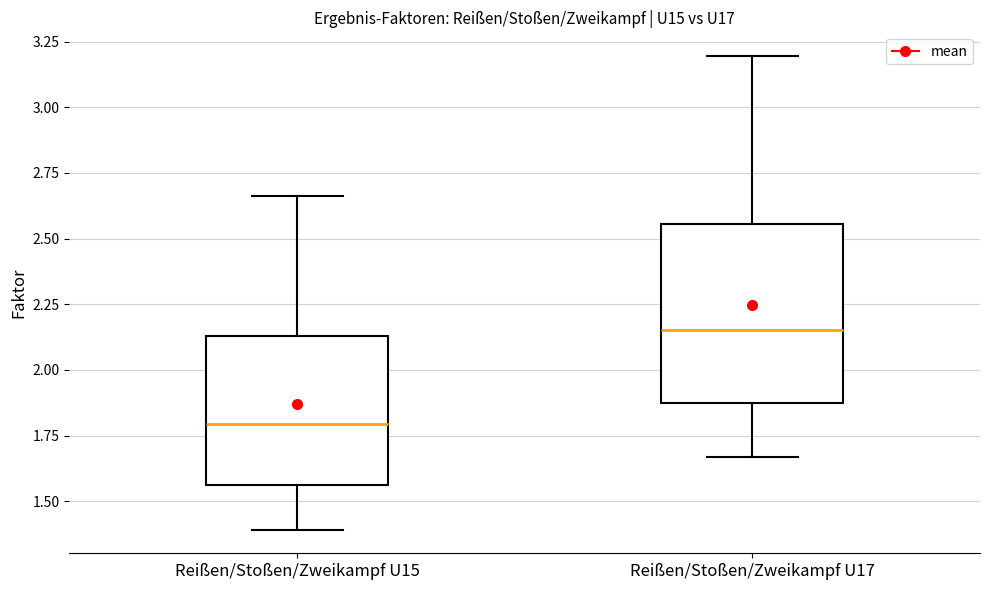

Where does the upper whisker of the box for Reißen/Stoßen/Zweikampf U15 end on the y-axis? The values are not printed on the chart, so give them approximately, as read against the axis.

2.65